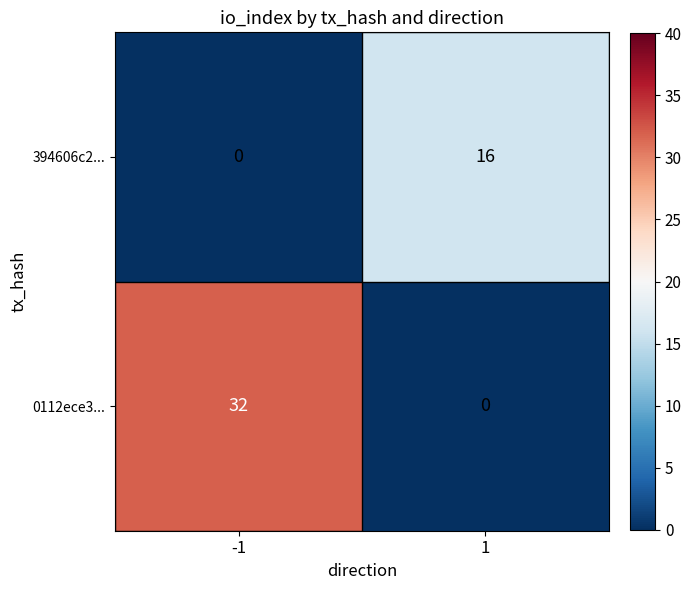

What is the difference between the 394606c2... values at -1 and 1?

16